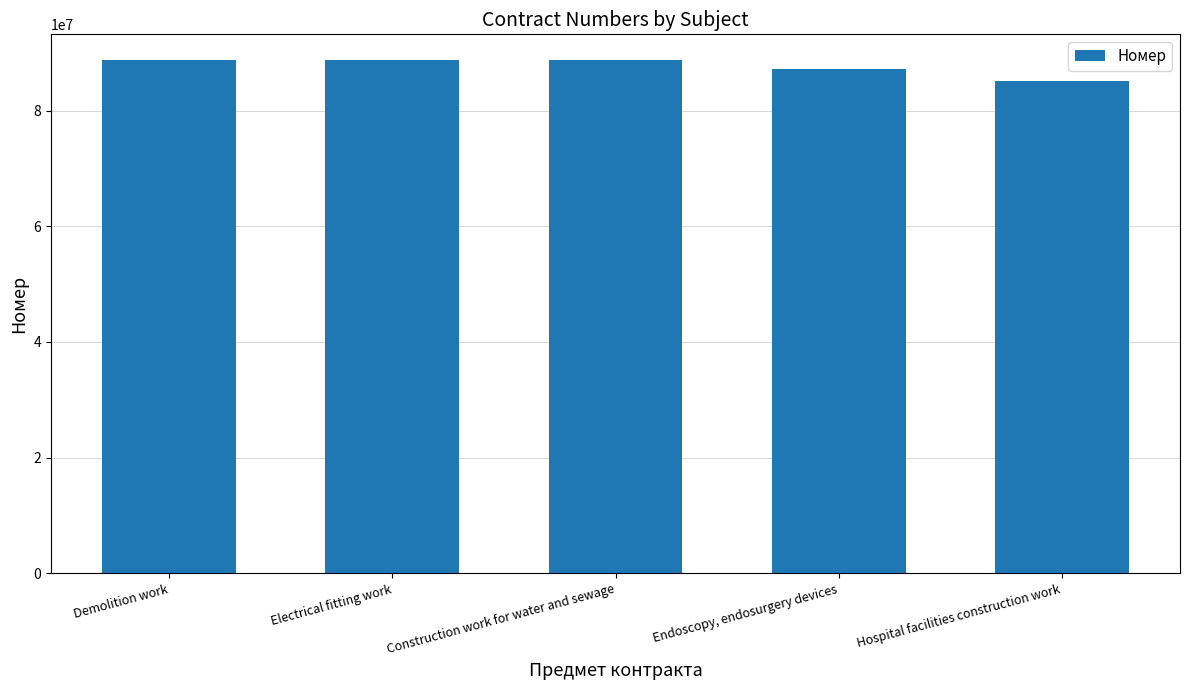

The chart shows a value of 139331614 at Endoscopy, endosurgery devices. True or false?

False